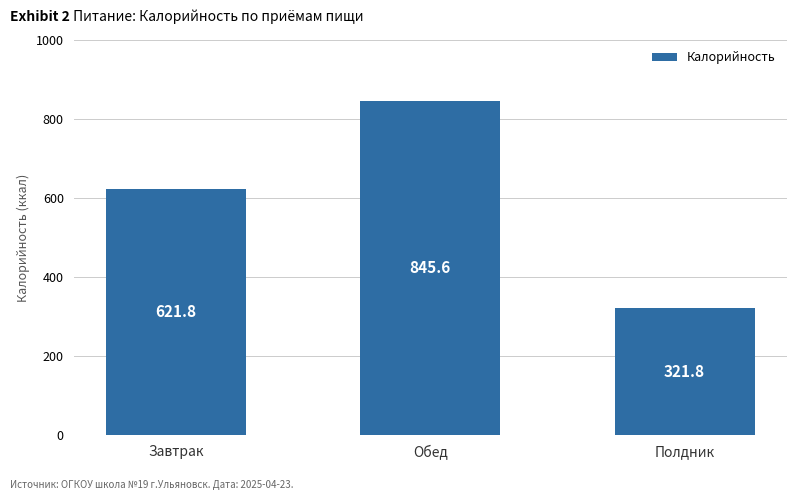

How many data points are less than 621?

1